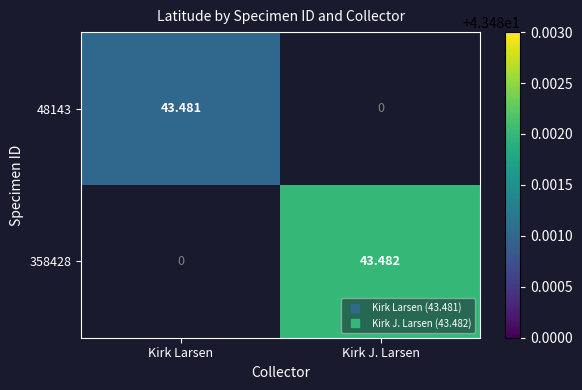

Rank the series by their average value, from lowest to highest.

48143, 358428